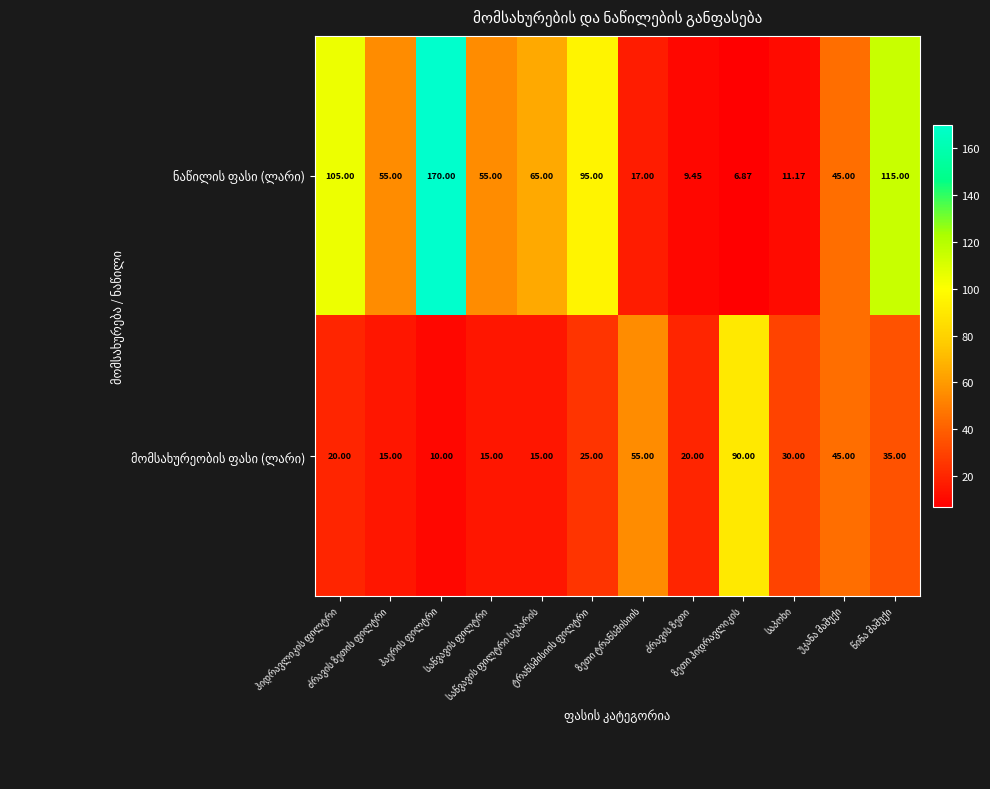

Between ძრავის ზეთის ფილტრი and ტრანსმისიის ფილტრი, which series saw the biggest shift?

ნაწილის ფასი (ლარი)